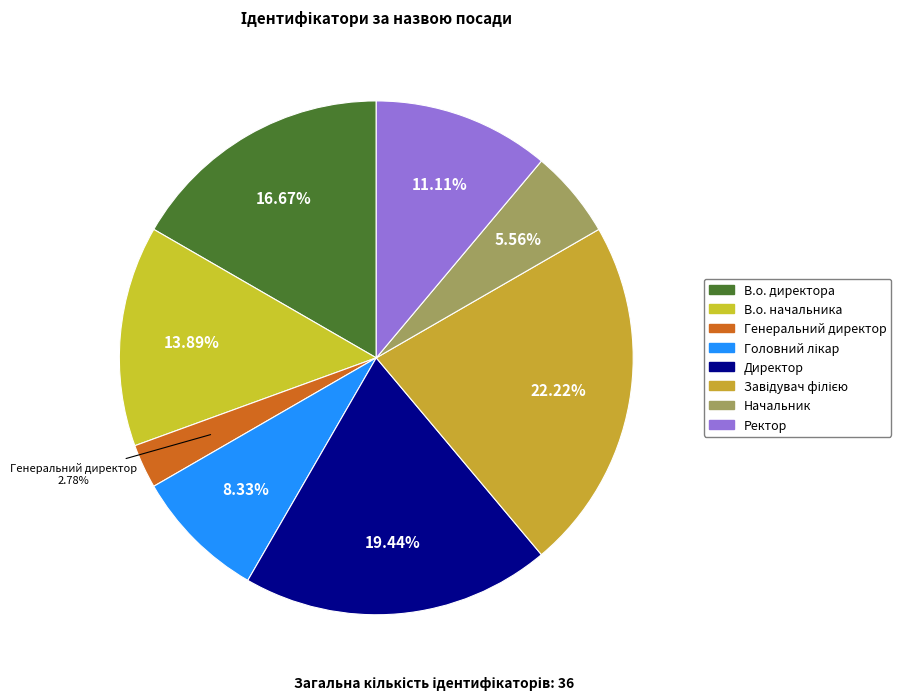

True or false: Завідувач філією accounts for 22% of the total.

True